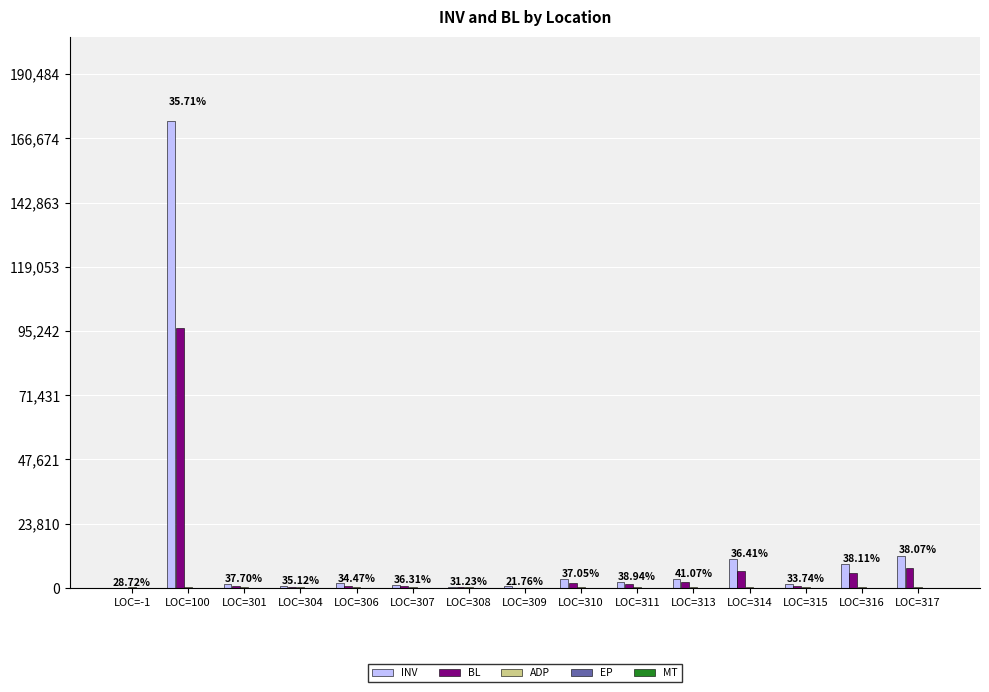

What is the sum of all INV values?

221581.0